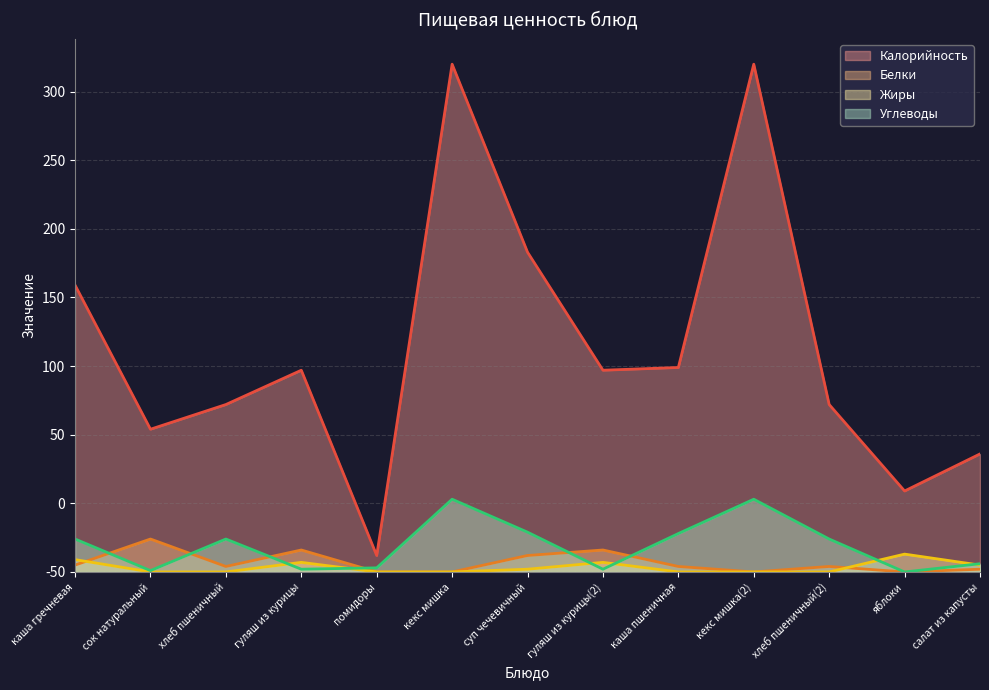

At which category is the sum across all series the highest?

кекс мишка